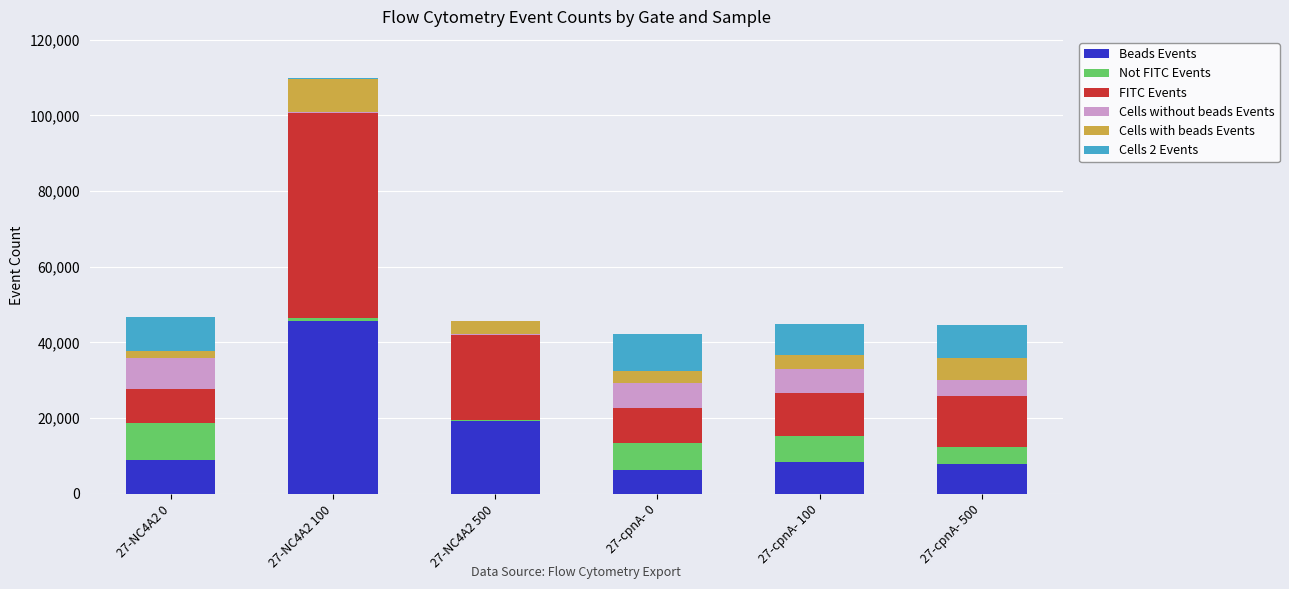

At which category is the sum across all series the highest?

27-NC4A2 100